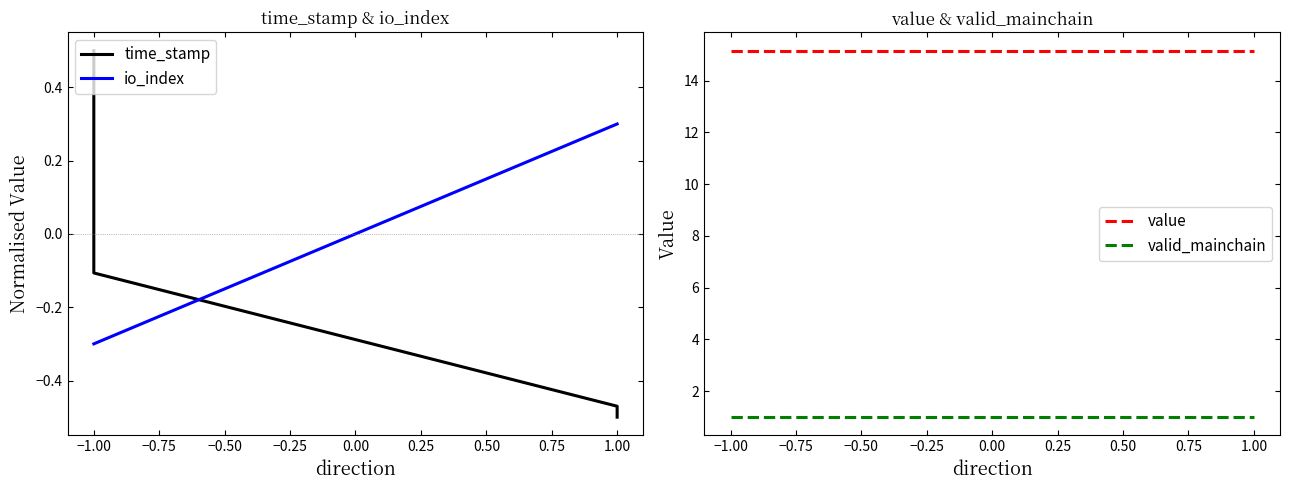

The valid_mainchain series shows 1.4 at 1.00. True or false?

False